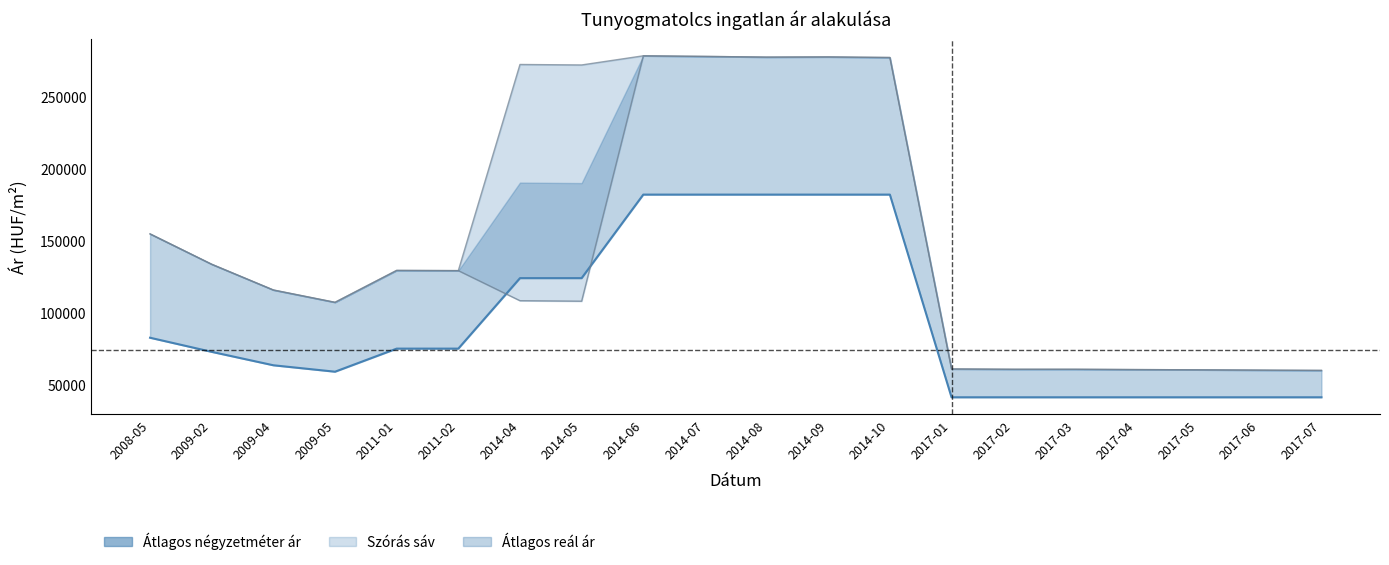

The chart shows a value of 271850 at 2014-10. True or false?

False